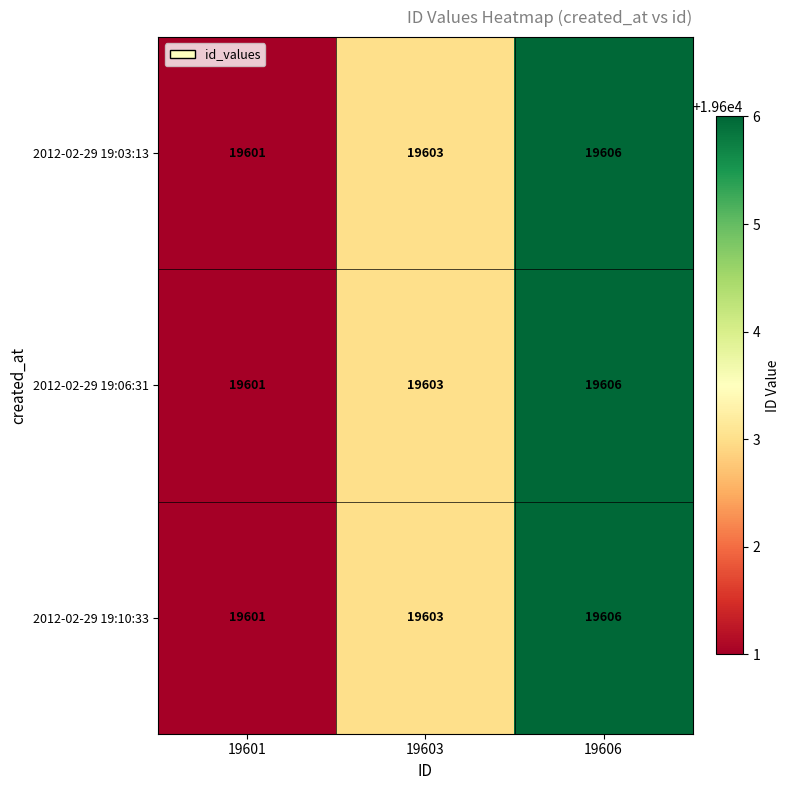

Read the 2012-02-29 19:06:31 value at 19606.

19606